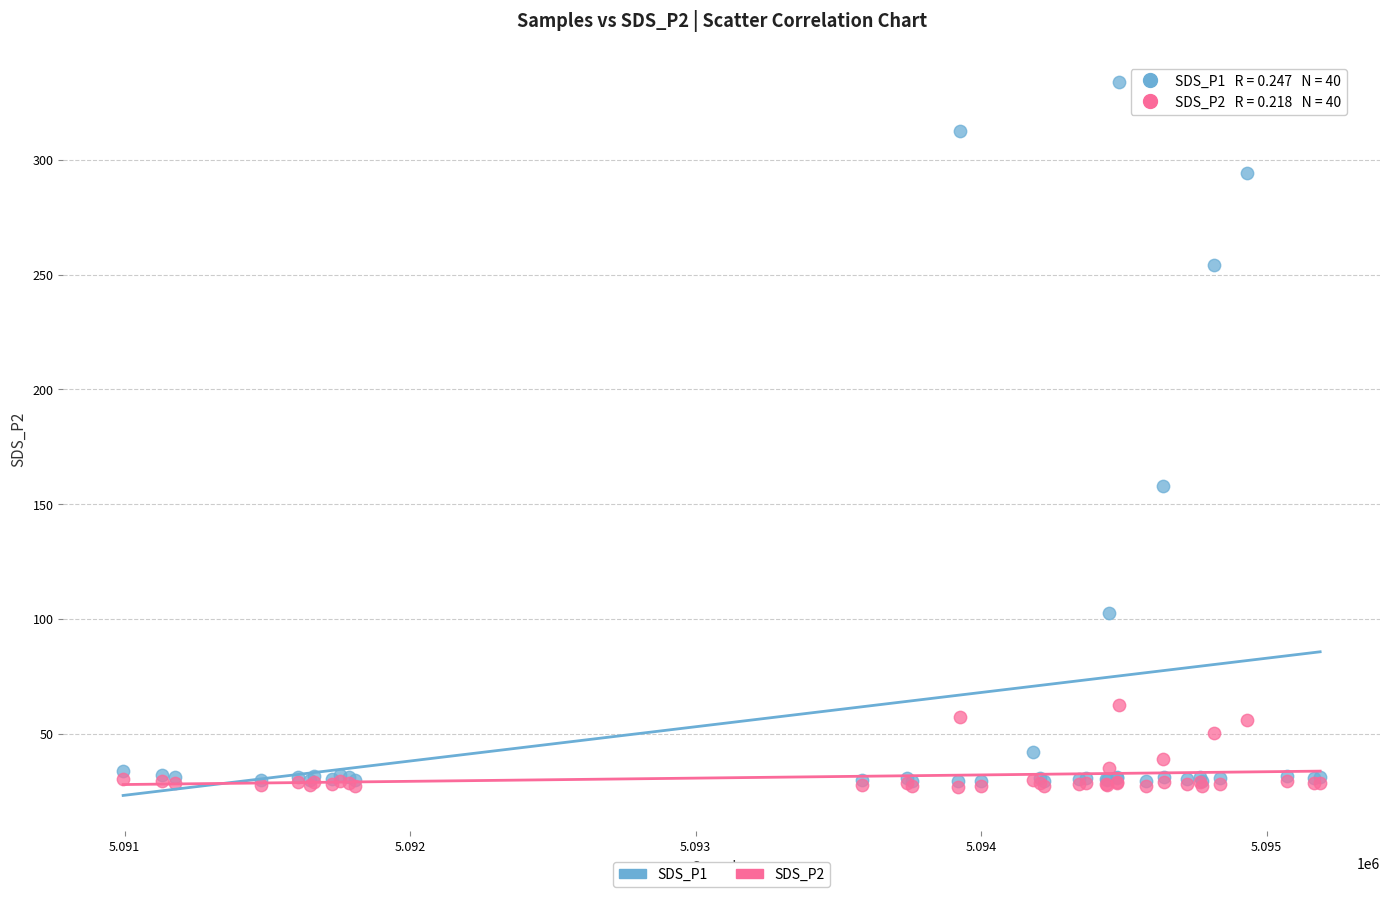

Across all series, what Y value is closest to 180?

158.1